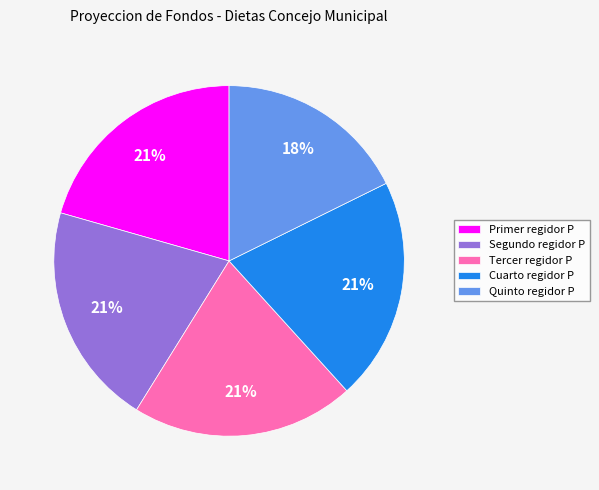

Is it true that Cuarto regidor P is 21% of the pie?

True